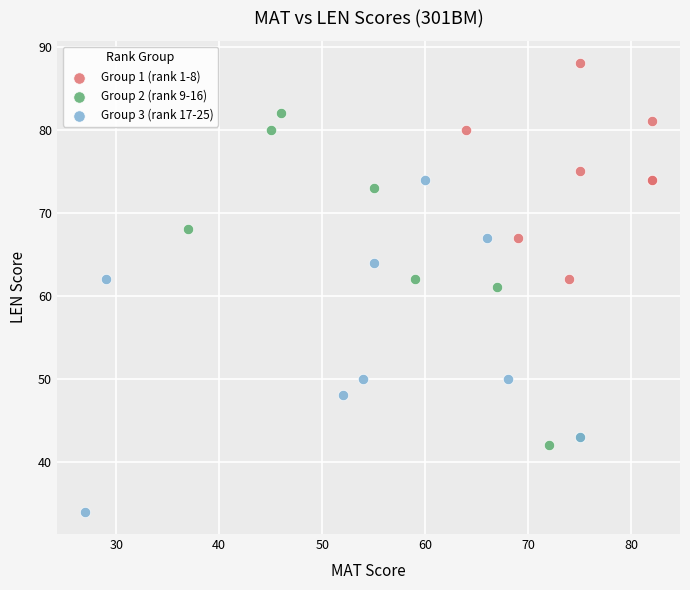

Which series reaches the maximum Y coordinate?

Group 1 (rank 1-8)